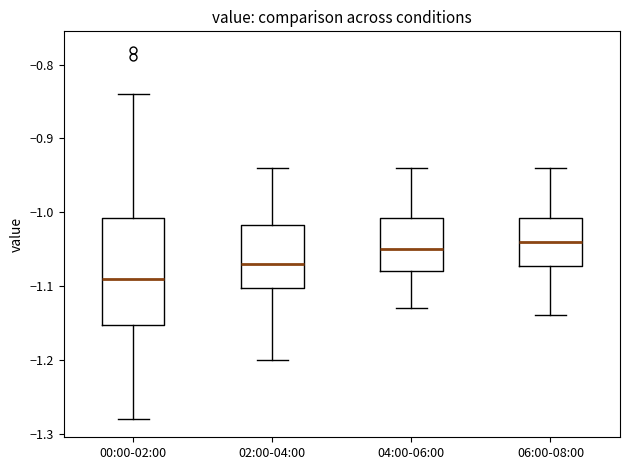

Reading left to right, transcribe this box plot: for each box, give where its median line is, the range the box spans, and where its two whiskers end, as read against the y-axis. The values are not printed on the chart, so give them approximately, as read against the axis.

00:00-02:00: median -1.09, box -1.15 to -1.01, whiskers -1.28 to -0.84
02:00-04:00: median -1.07, box -1.10 to -1.02, whiskers -1.20 to -0.94
04:00-06:00: median -1.05, box -1.08 to -1.01, whiskers -1.13 to -0.94
06:00-08:00: median -1.04, box -1.07 to -1.01, whiskers -1.14 to -0.94